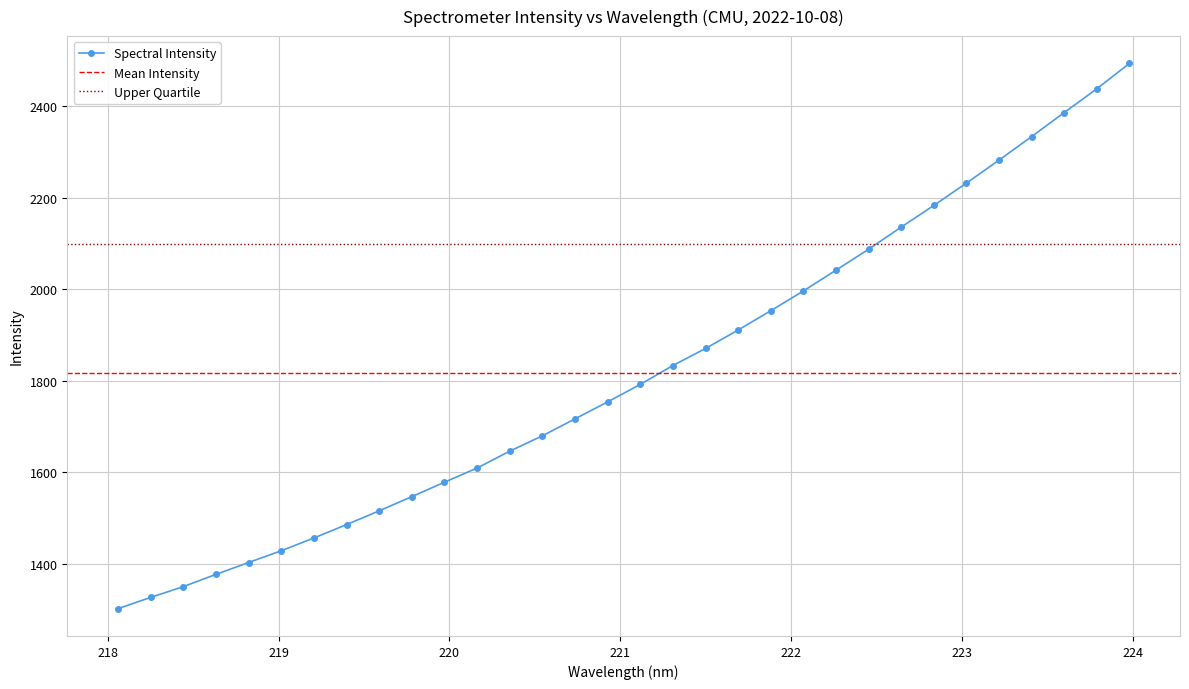

What is the difference between the maximum and minimum values?

1192.3